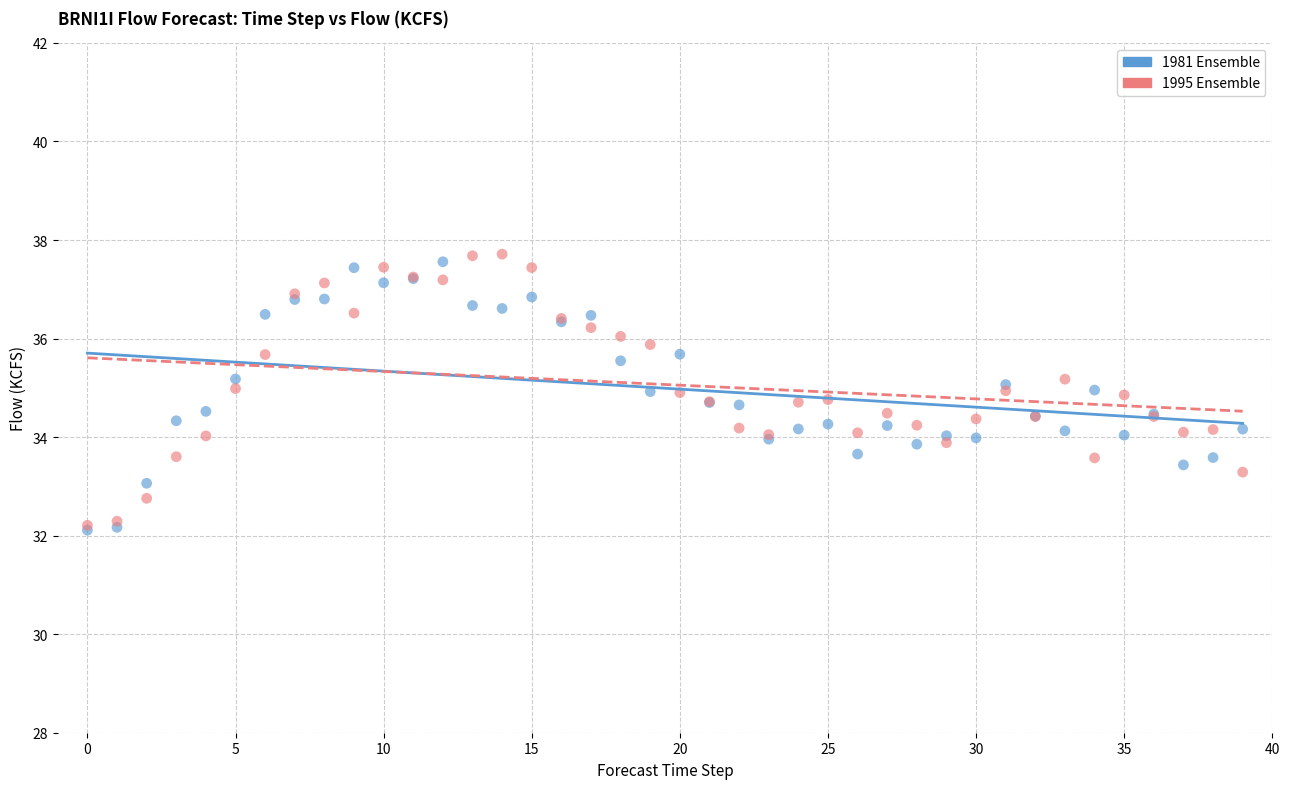

What are all the series names shown in the legend?

1981 Ensemble, 1995 Ensemble